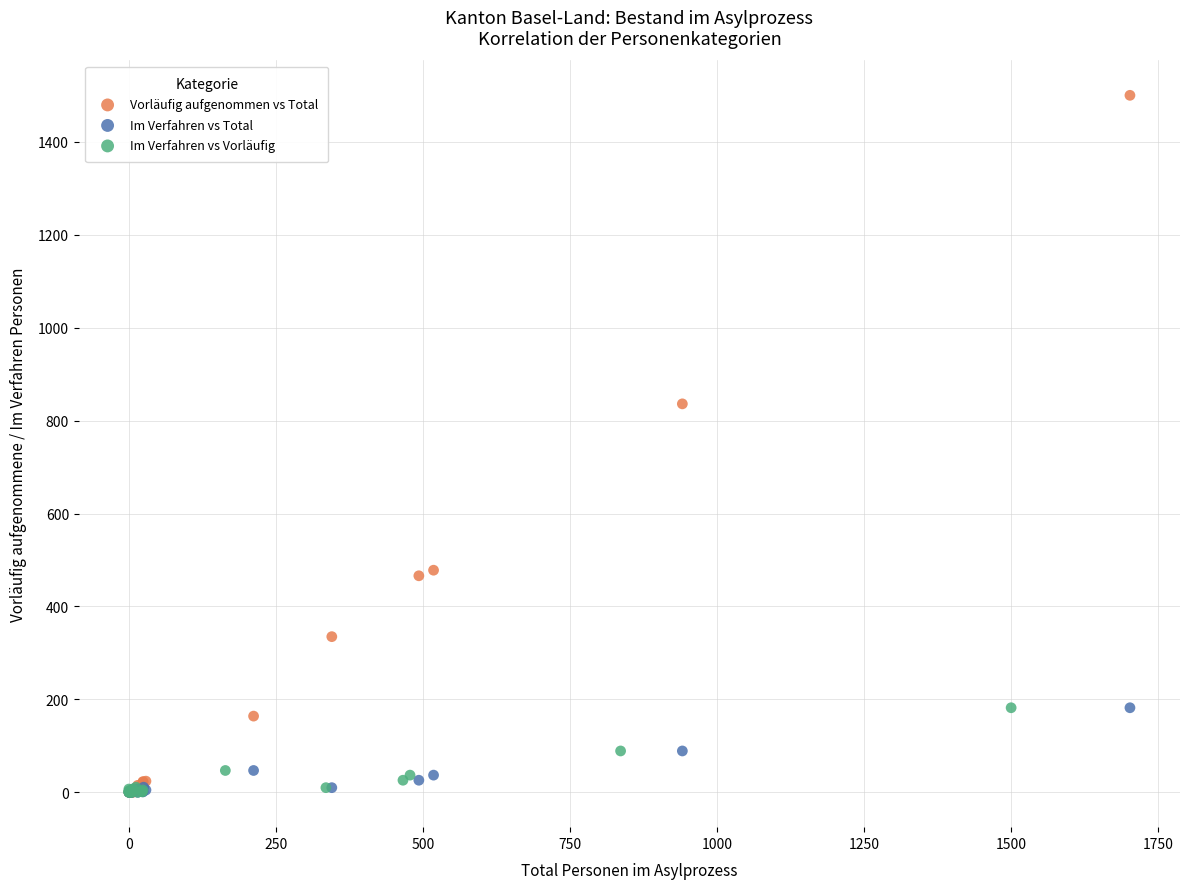

Which series has the widest spread of Y values?

Vorläufig aufgenommen vs Total